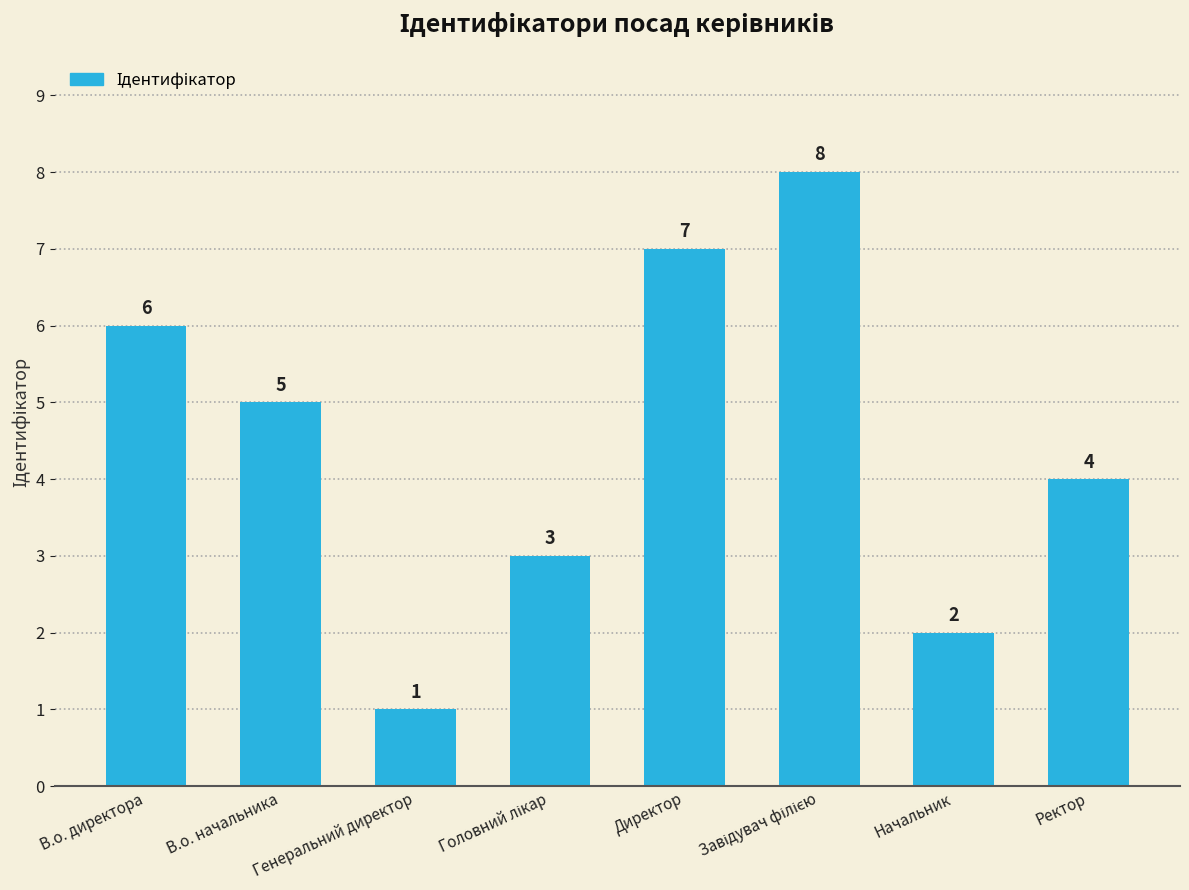

What is the label of the 1st bar from the right?

Ректор